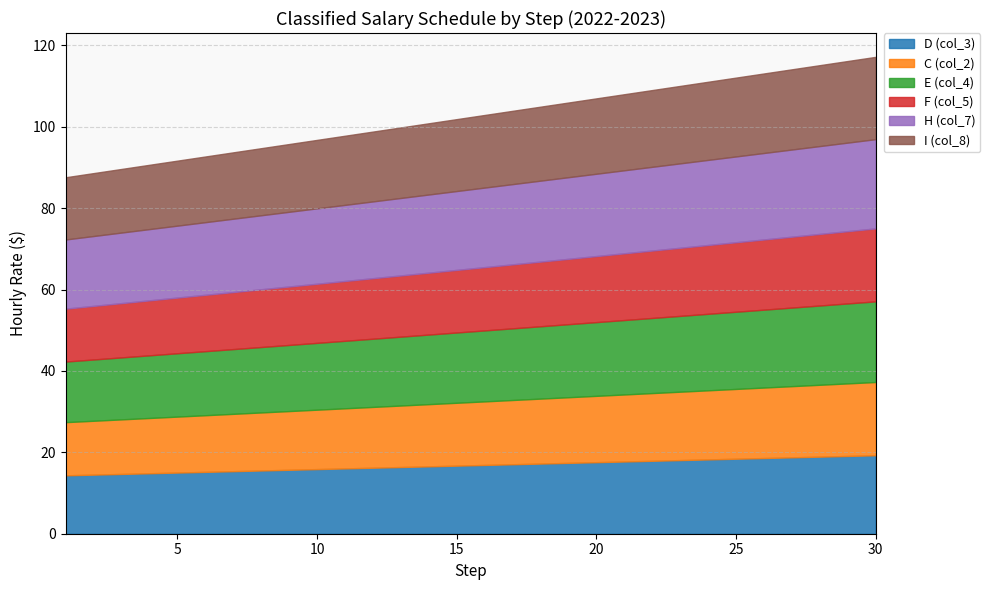

How many data points does each series have?

30